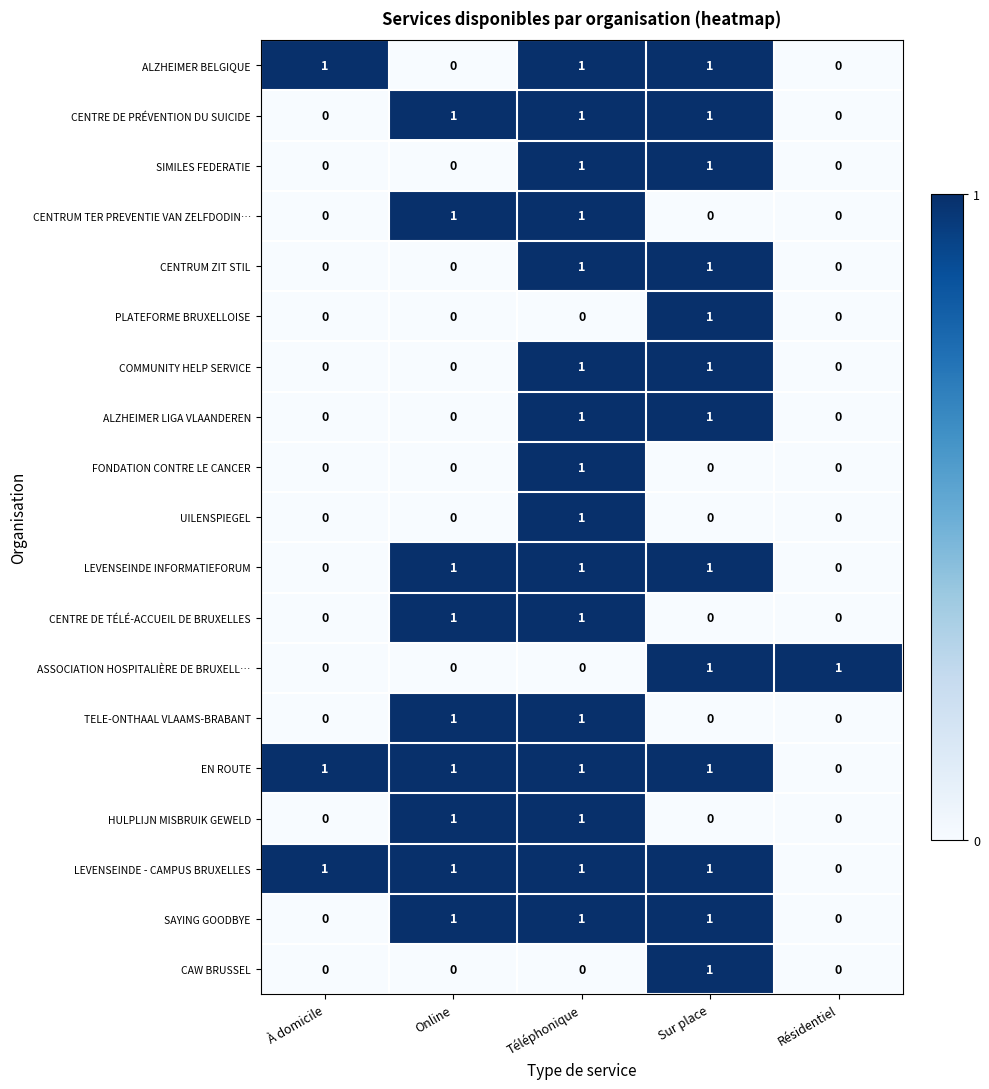

The FONDATION CONTRE LE CANCER series shows -1 at Résidentiel. True or false?

False